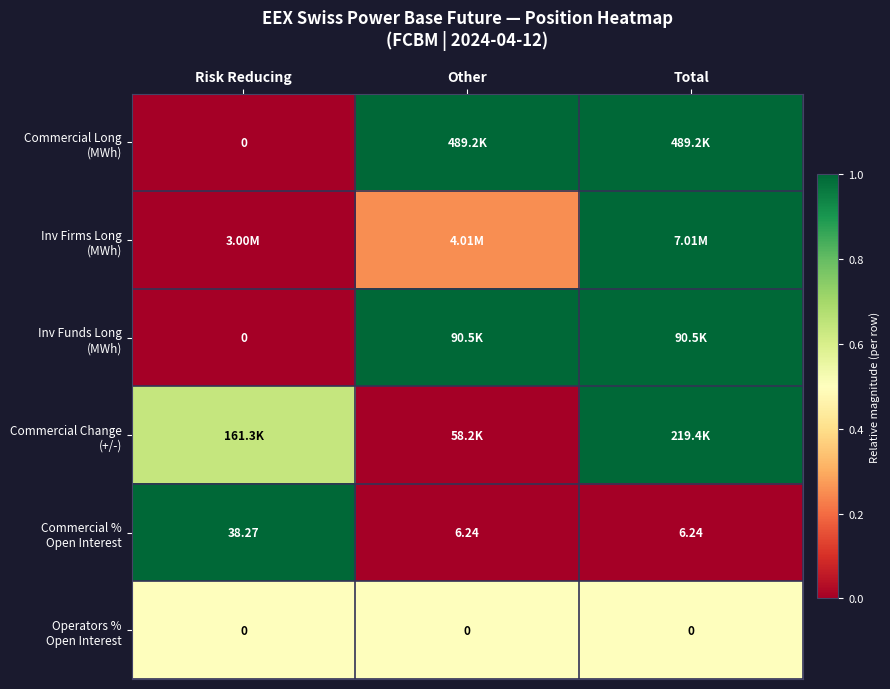

At which category is the sum across all series the highest?

Total